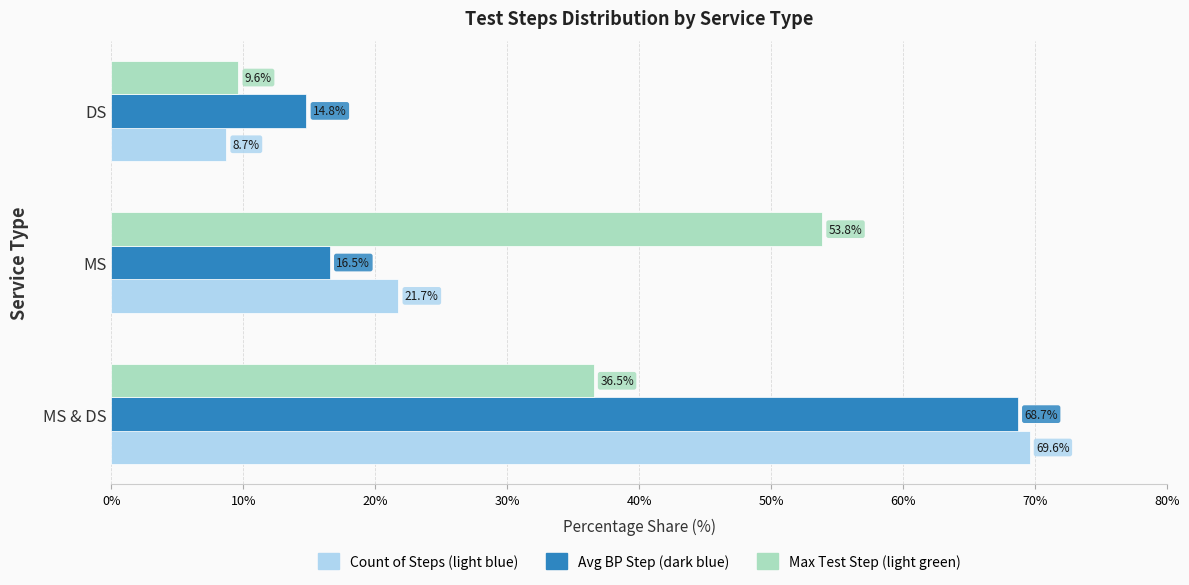

Is it true that Max Test Step (light green) equals 17.3 at MS?

False